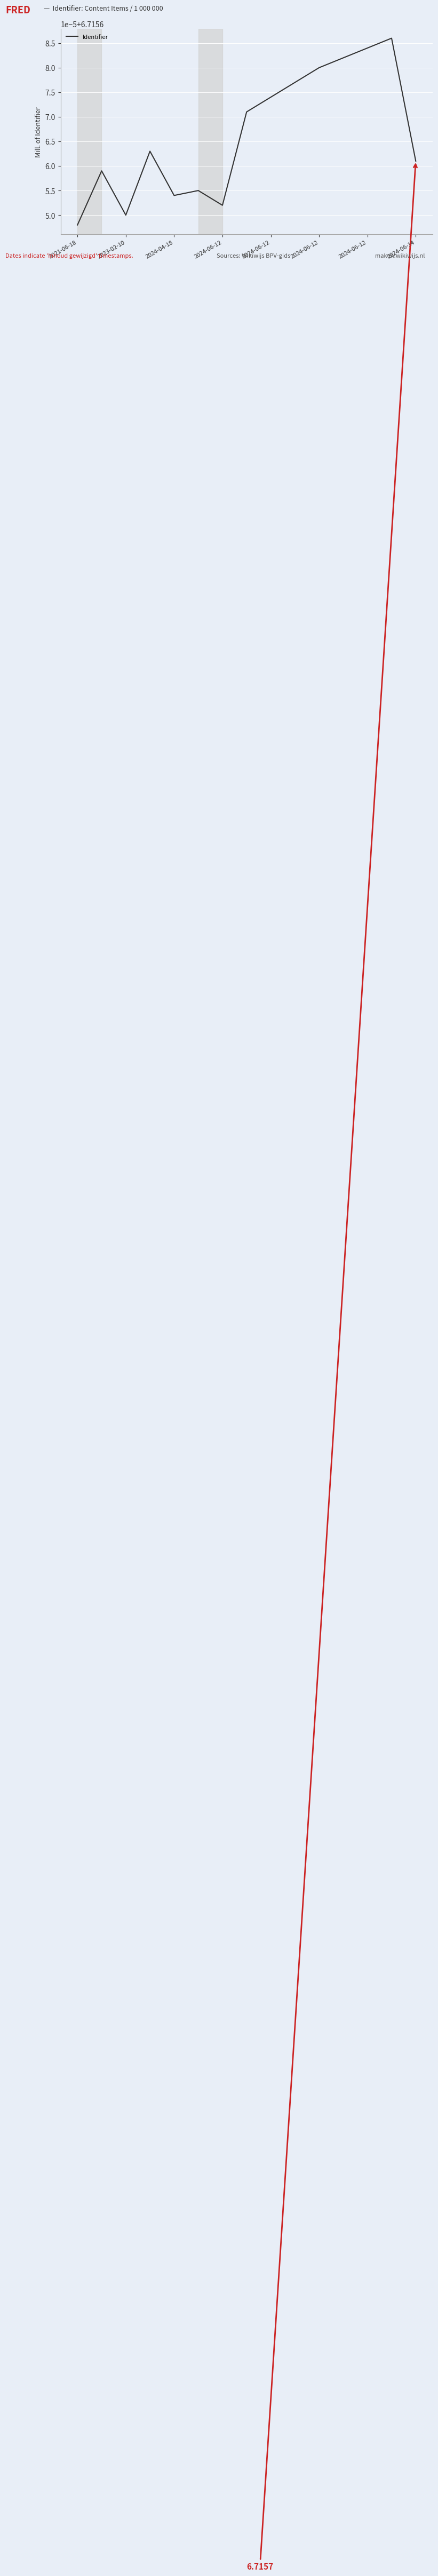

Does the chart have visible grid lines?

Yes